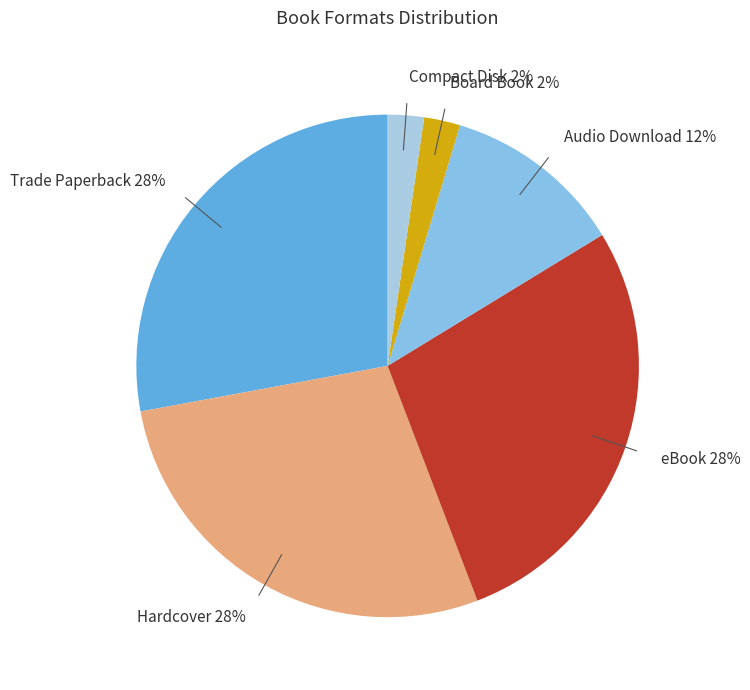

Which has a higher value, Board Book or Hardcover?

Hardcover